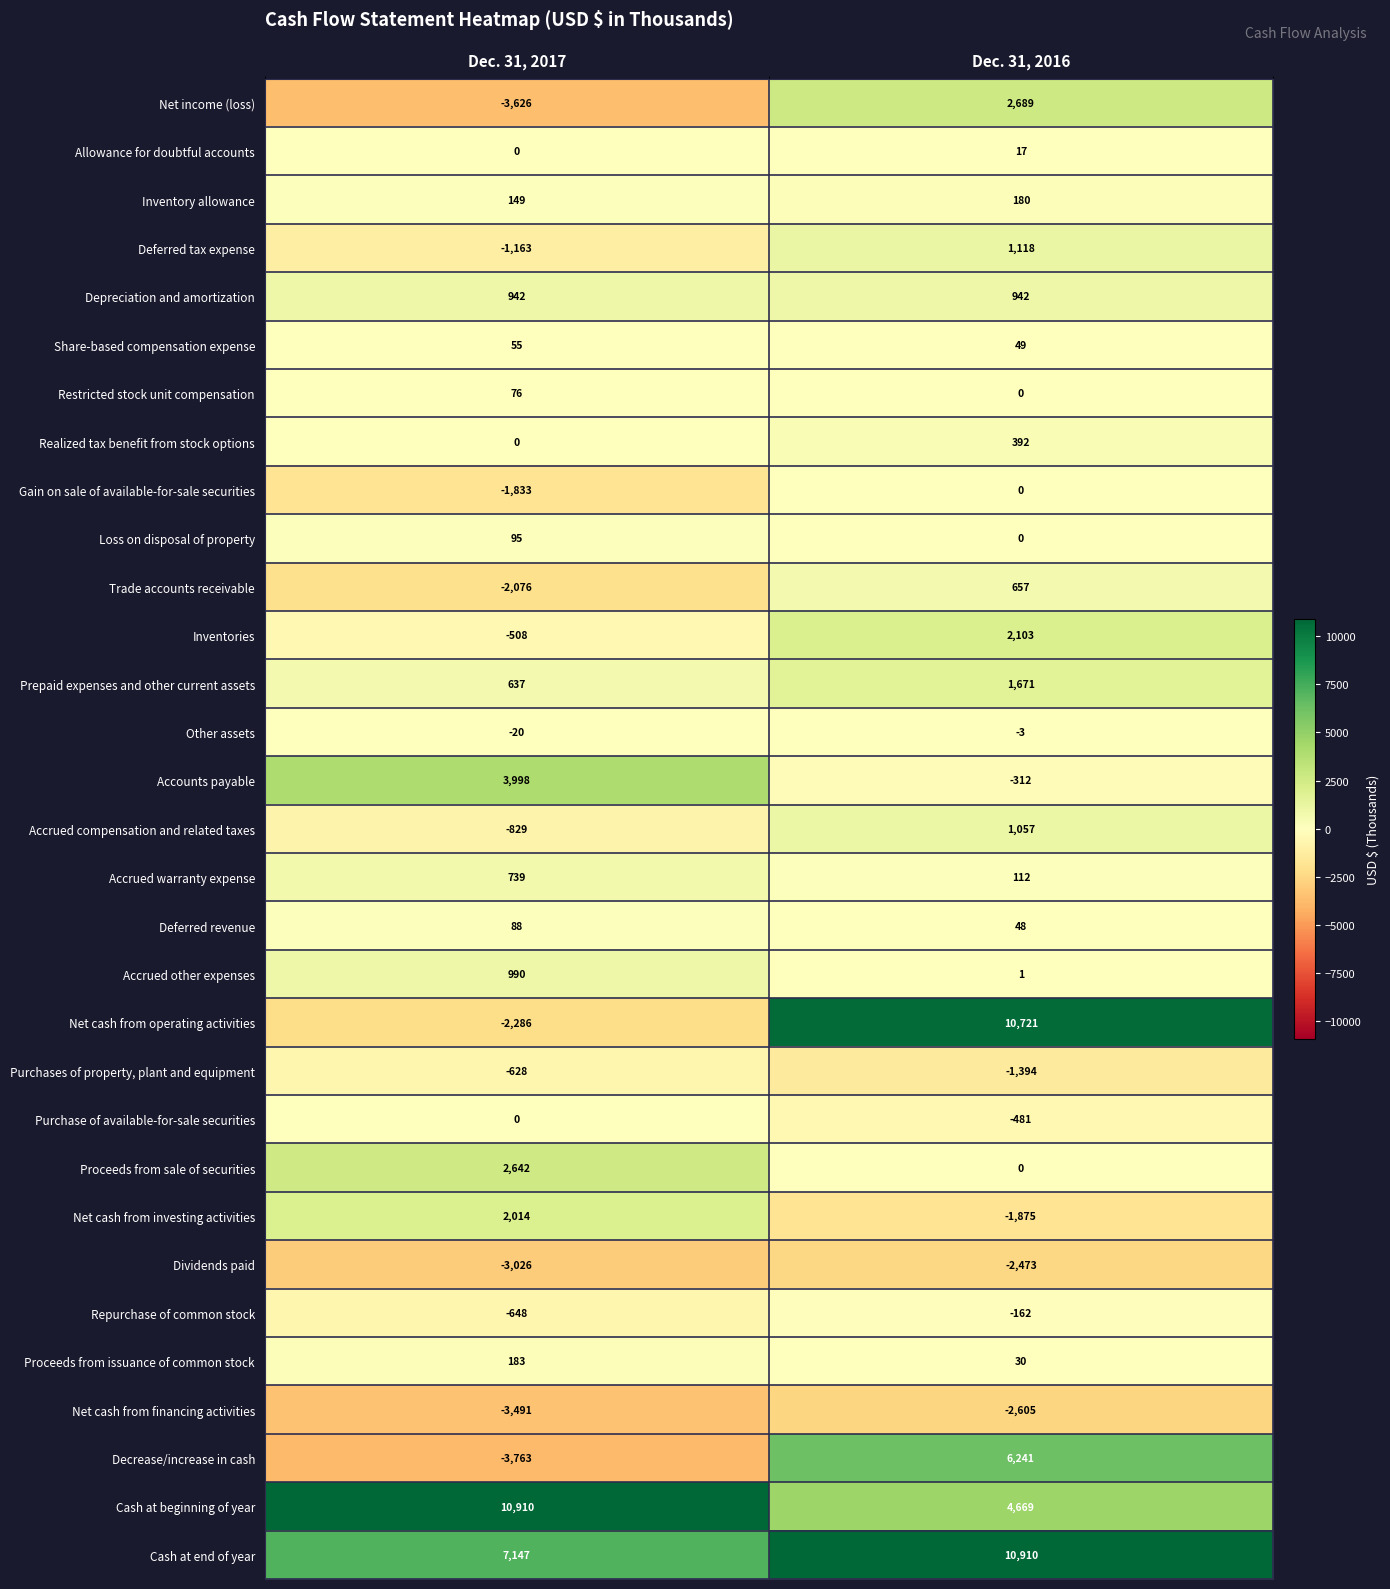

What is the difference between the Purchases of property, plant and equipment values at Dec. 31, 2017 and Dec. 31, 2016?

766